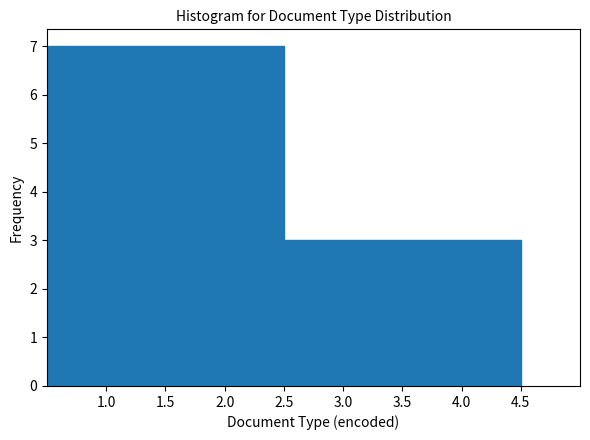

Reading left to right, list every bar in this chart as the range it spans on the x-axis followed by its height. The values are not printed on the chart, so give them approximately, as read against the axis.

0.5 to 1.5: 7
1.5 to 2.5: 7
2.5 to 3.5: 3
3.5 to 4.5: 3